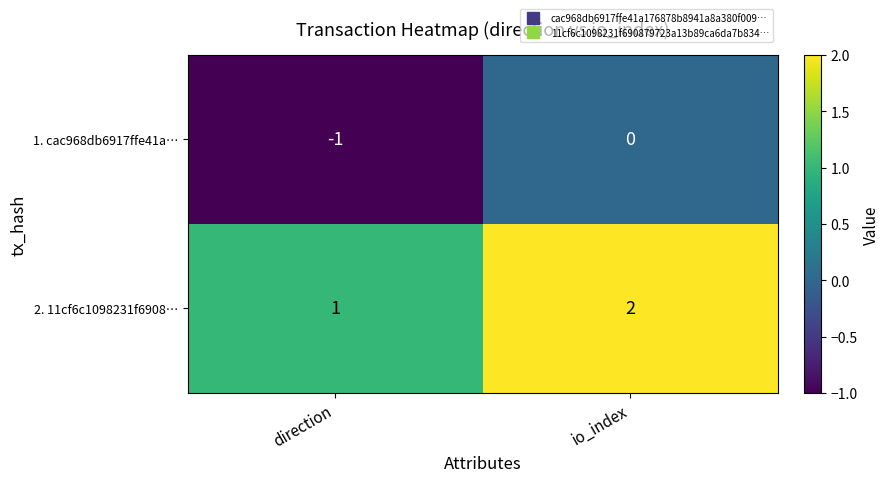

Reading left to right, what are all the values shown in this chart?

1. cac968db6917ffe41a…: direction=-1	io_index=0
2. 11cf6c1098231f6908…: direction=1	io_index=2